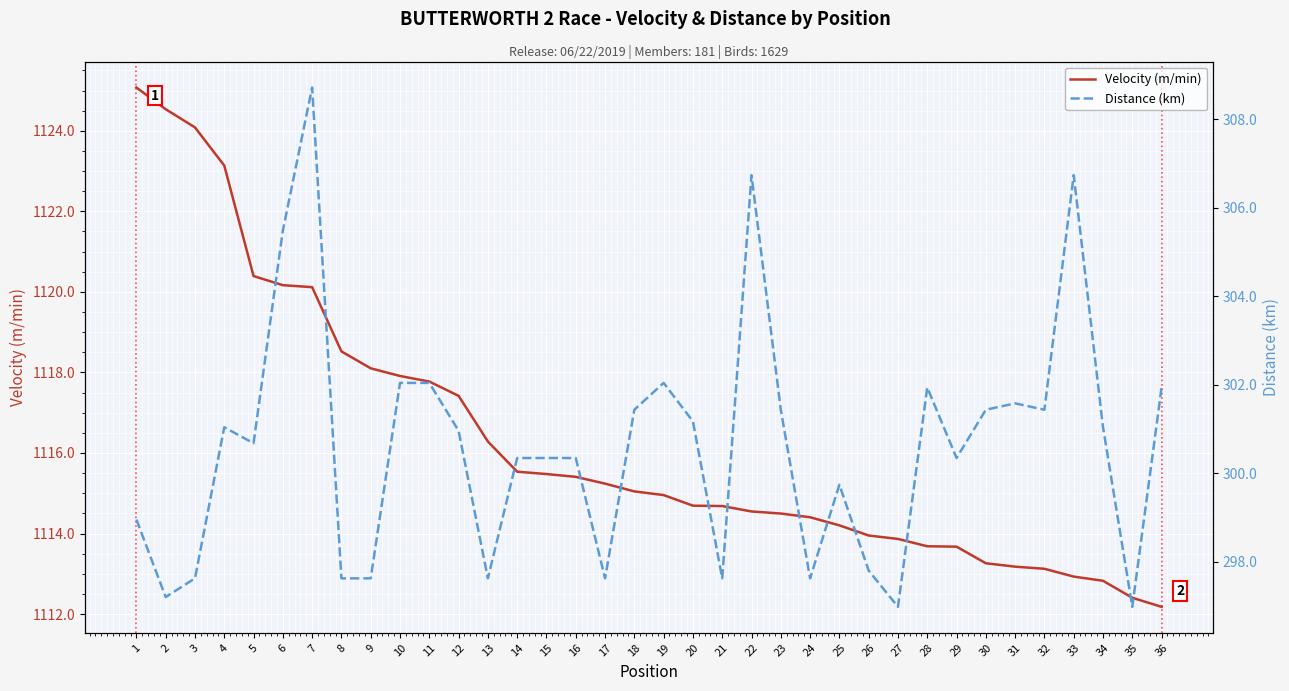

List the series in order of their overall mean, highest first.

Velocity (m/min), Distance (km)